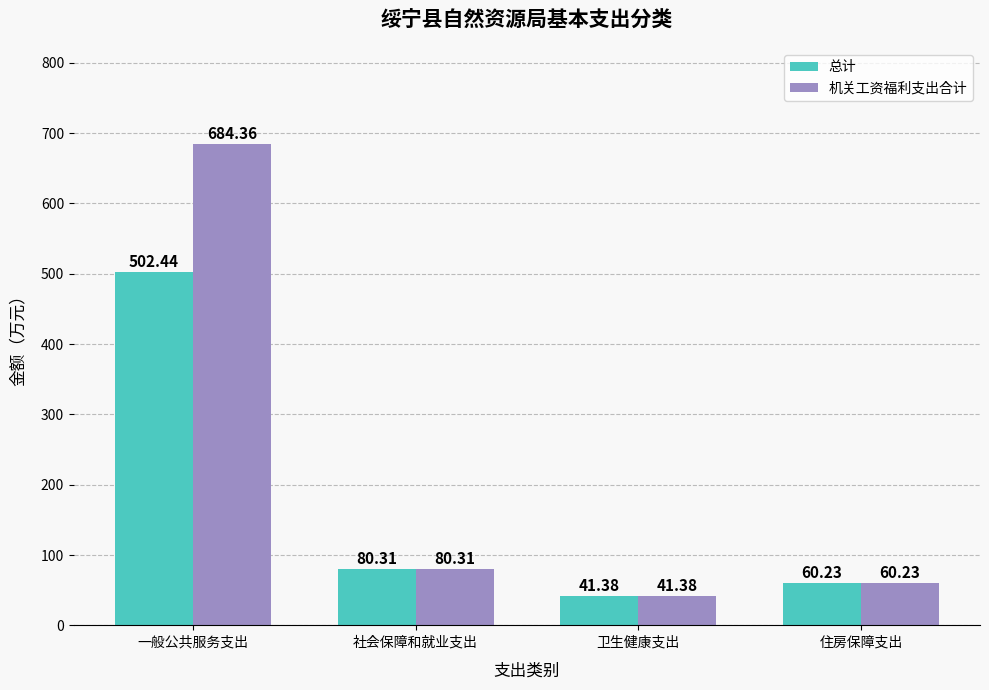

At how many categories does at least one series exceed 499?

1